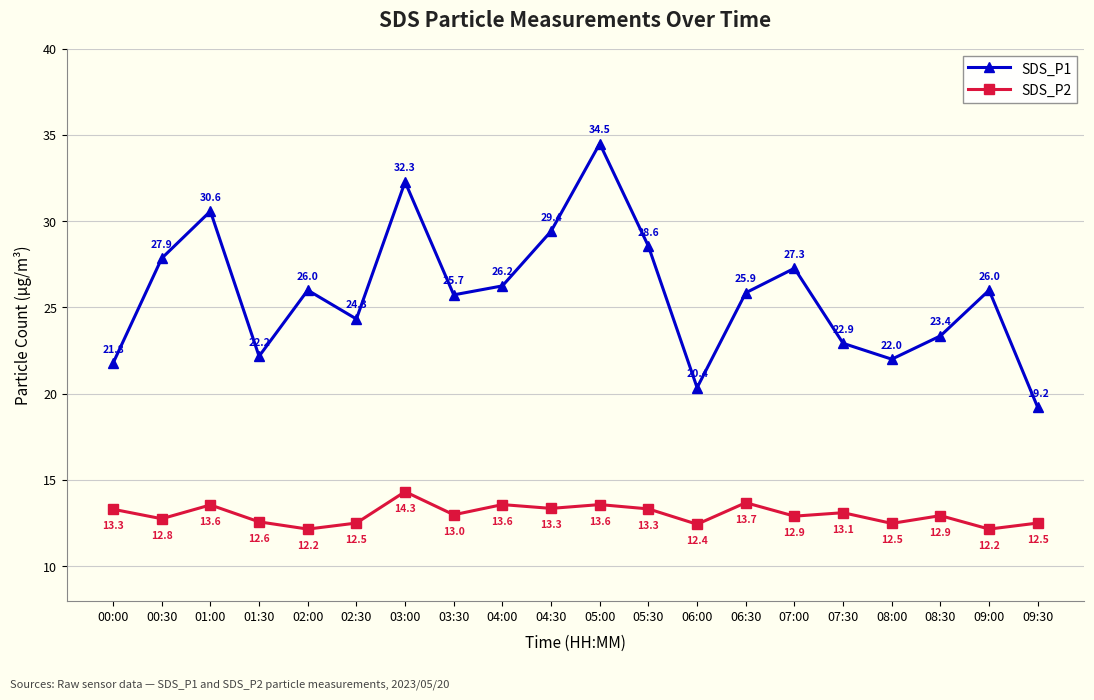

True or false: SDS_P1 and SDS_P2 cross at least once.

False